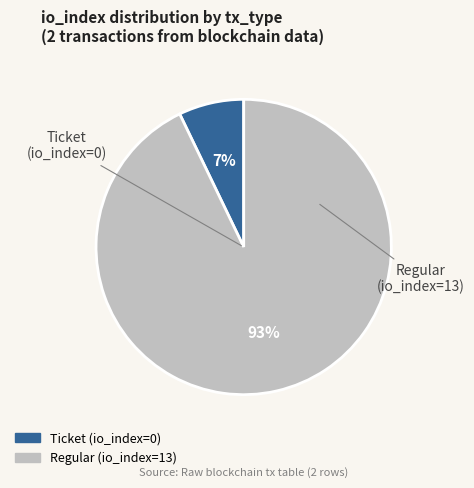

Between Ticket (io_index=0) and Regular (io_index=13), which is larger?

Regular (io_index=13)